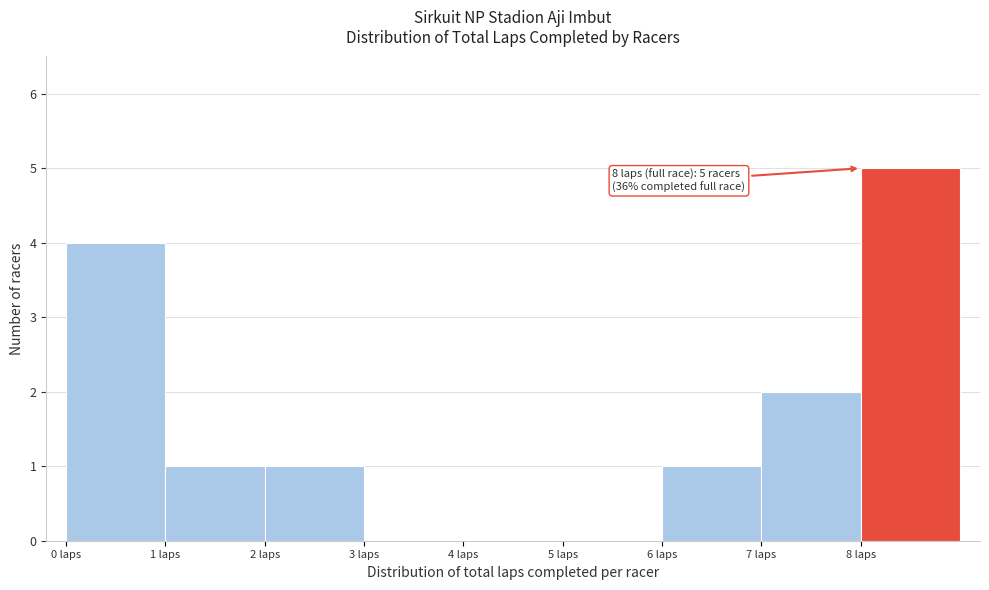

Which range on the x-axis has the tallest bar?

8 to 9